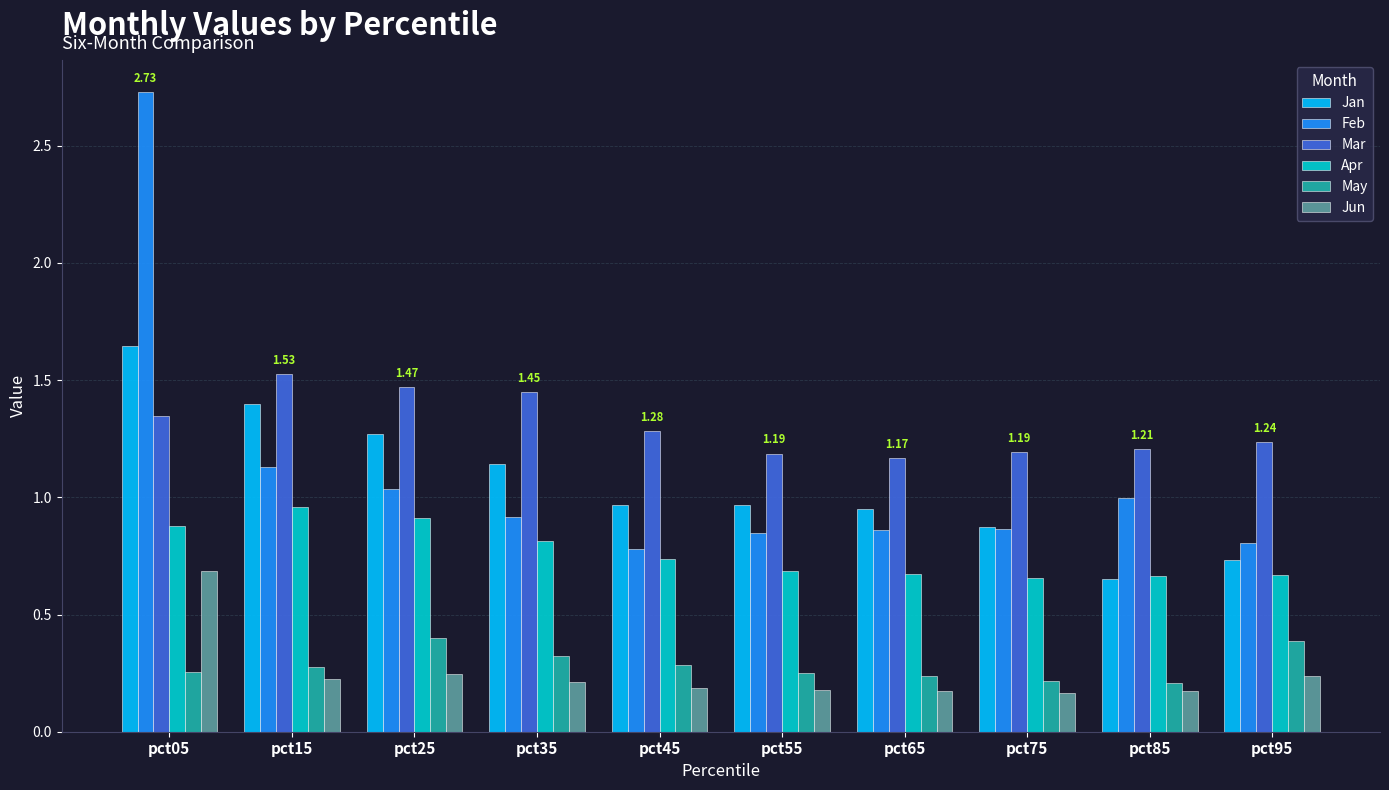

Which category has the lowest value in the Jan series?

pct85